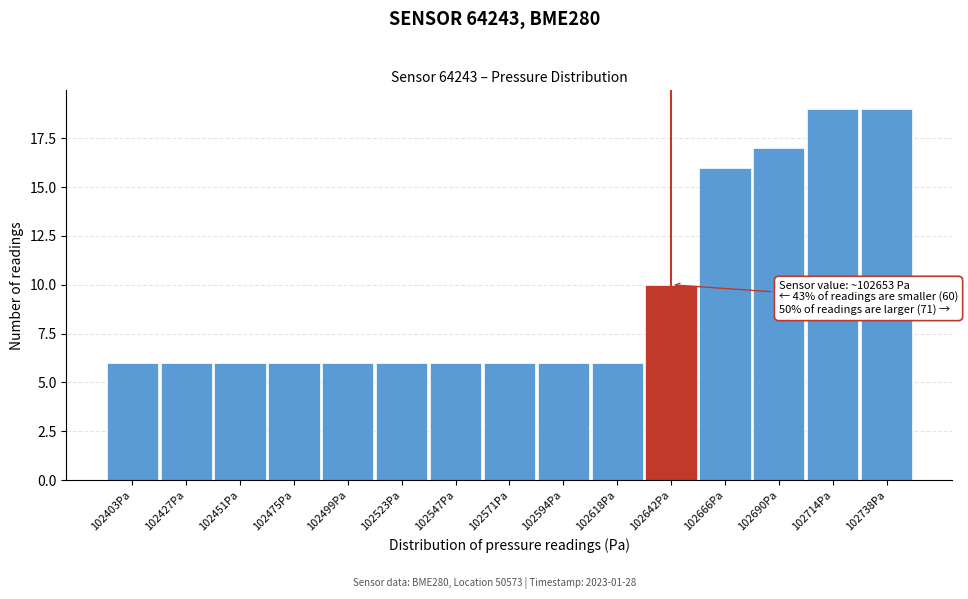

Reading right to left, extract all data points from this chart.

102738Pa=19	102714Pa=19	102690Pa=17	102666Pa=16	102642Pa=10	102618Pa=6	102594Pa=6	102571Pa=6	102547Pa=6	102523Pa=6	102499Pa=6	102475Pa=6	102451Pa=6	102427Pa=6	102403Pa=6